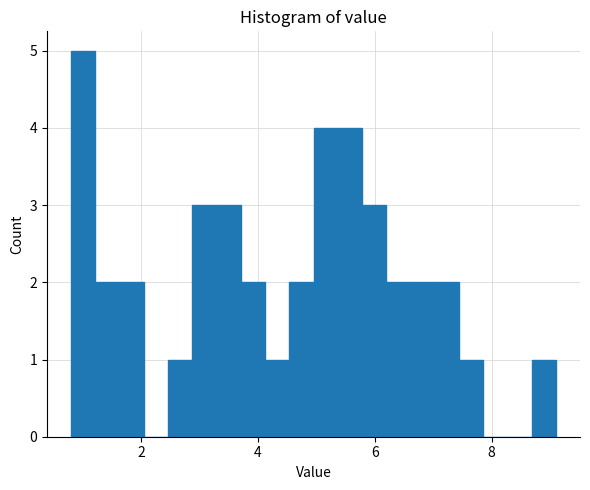

Read against the x-axis, roughly where is the centre of the tallest bar?

1.0